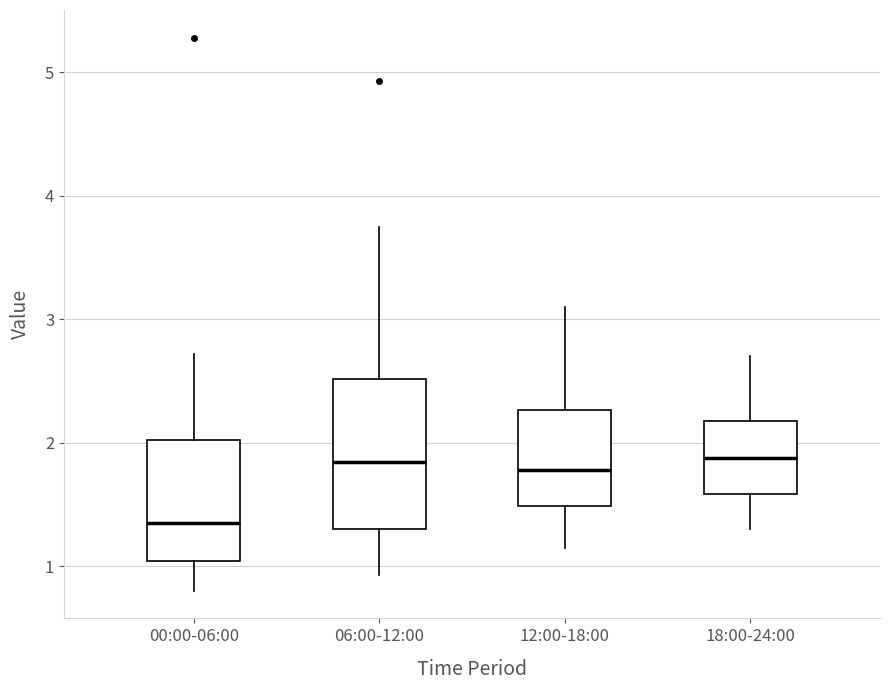

Which box has the lowest median line?

00:00-06:00